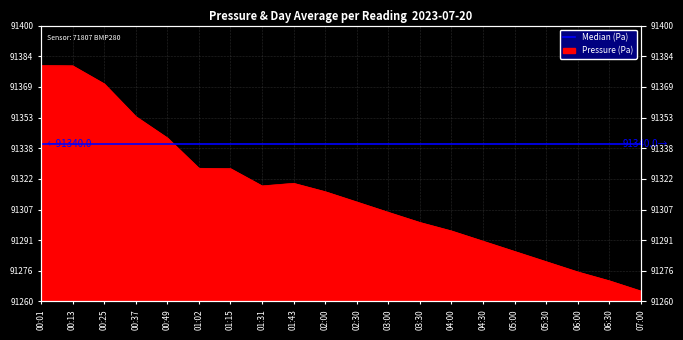

What is the difference between the maximum and second lowest values?

109.2